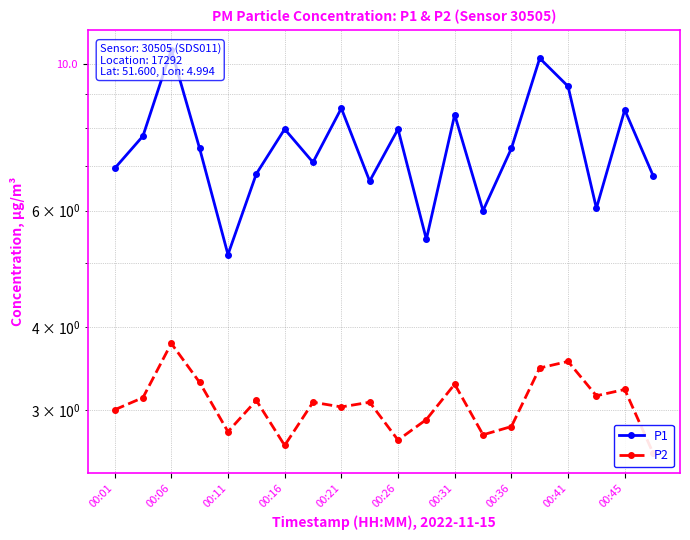

How many lines are shown in the chart?

2